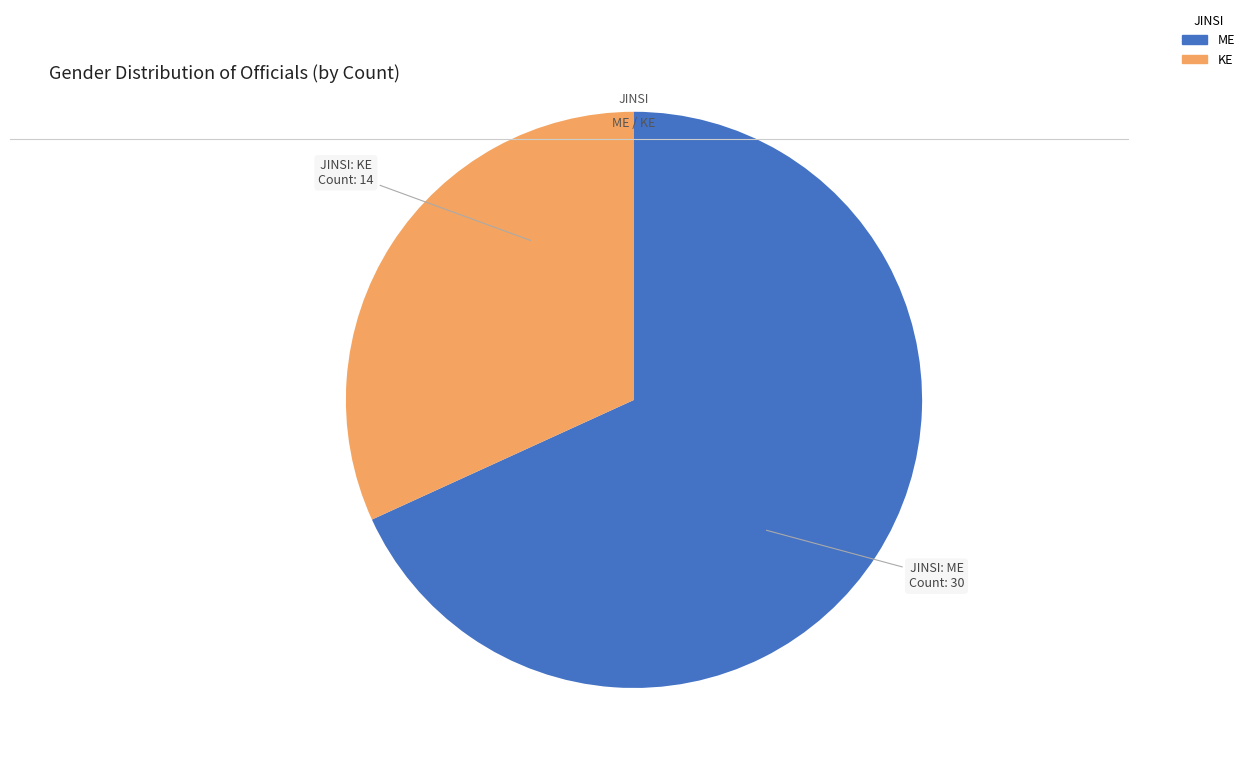

The ME slice represents 68% of the pie. True or false?

True